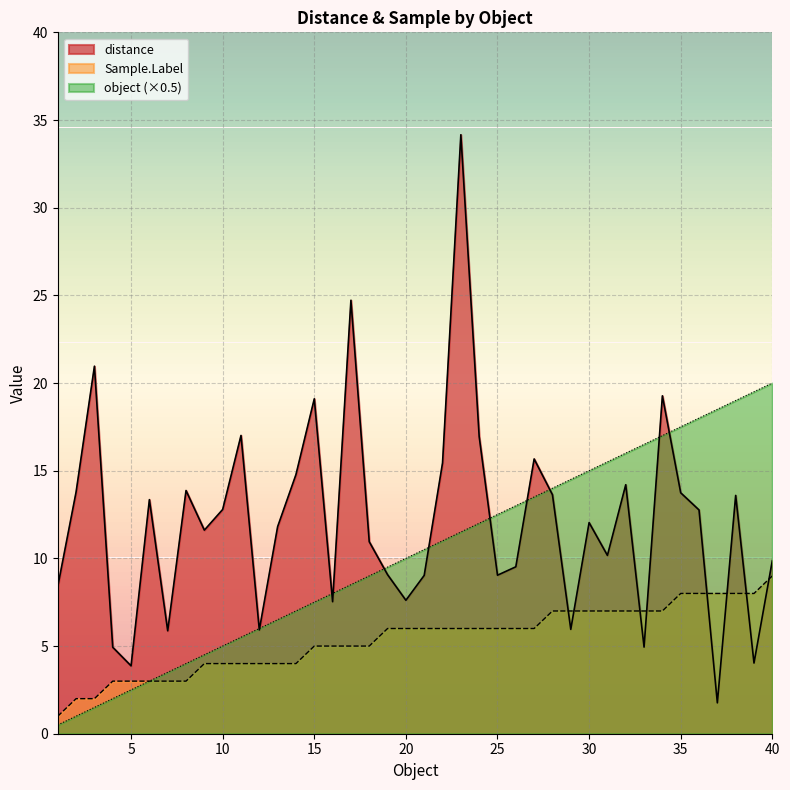

What is the average value of the distance series?

12.1